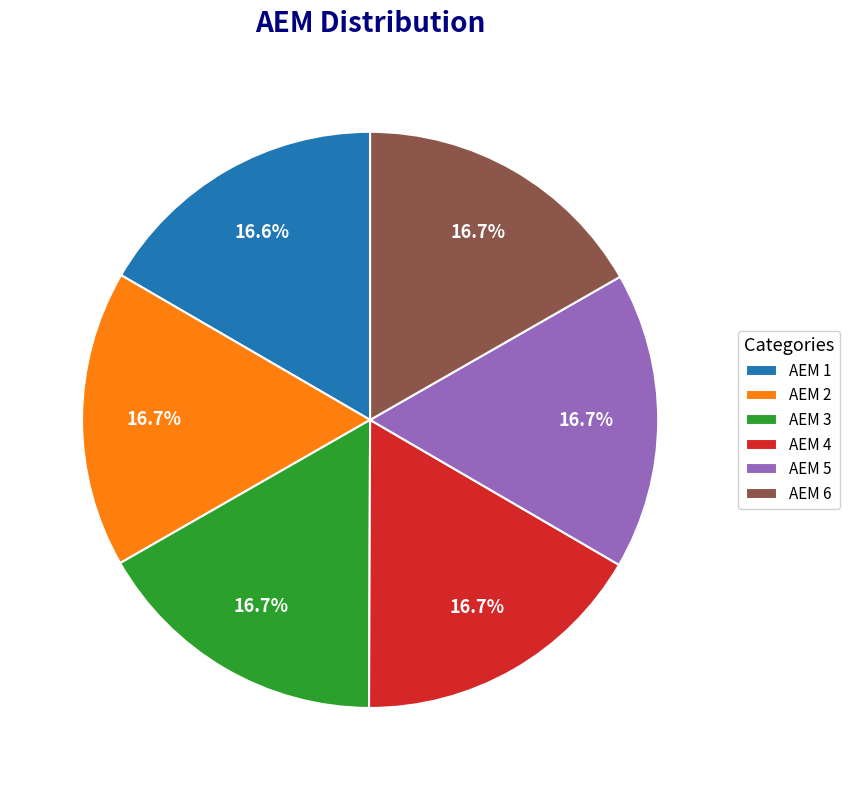

Approximately how many times larger is the value at ΑΕΜ 2 compared to ΑΕΜ 3?

1.0